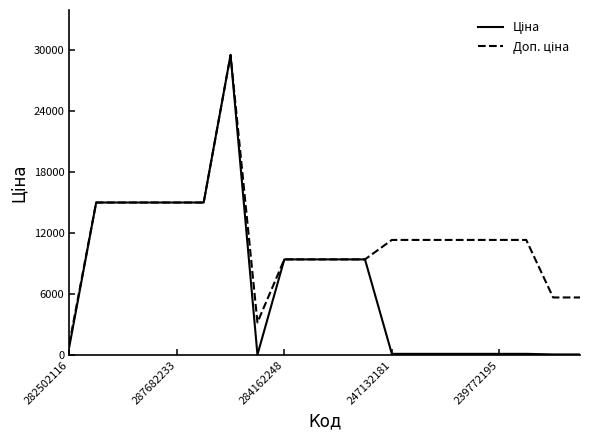

How many lines are shown in the chart?

2